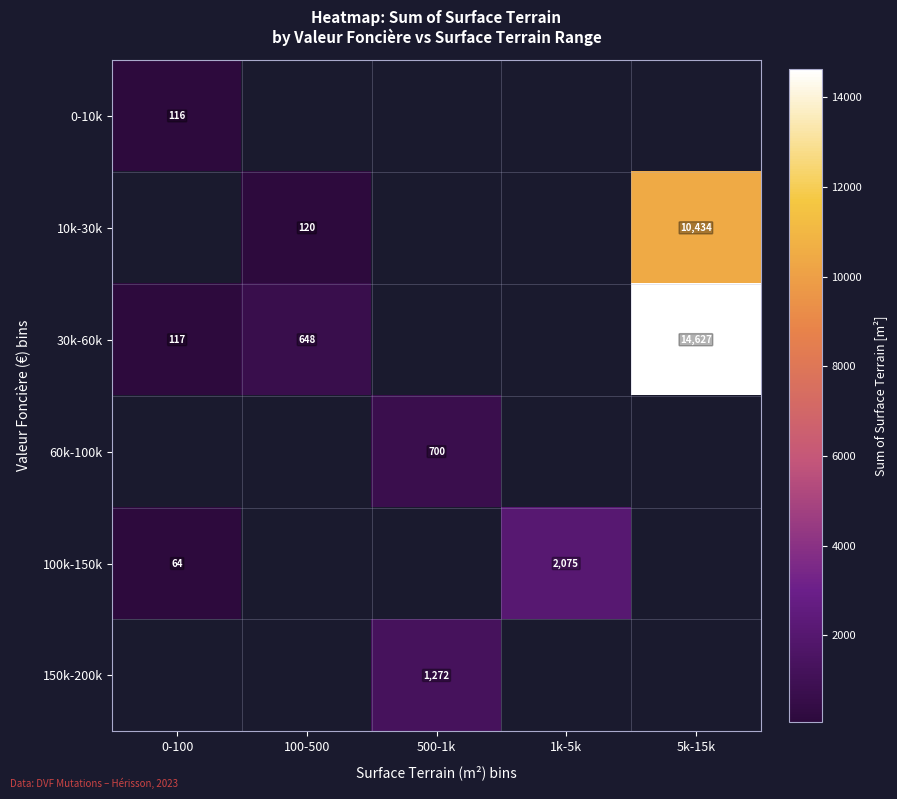

What is the sum of the 30k-60k values at 5k-15k and 0-100?

14744